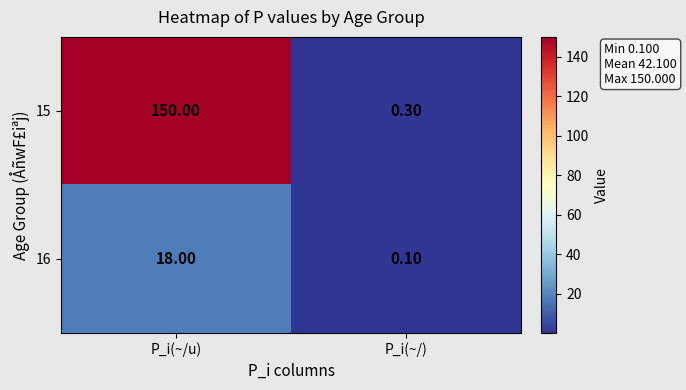

Which label corresponds to the largest value in the chart?

P_i(~/u)